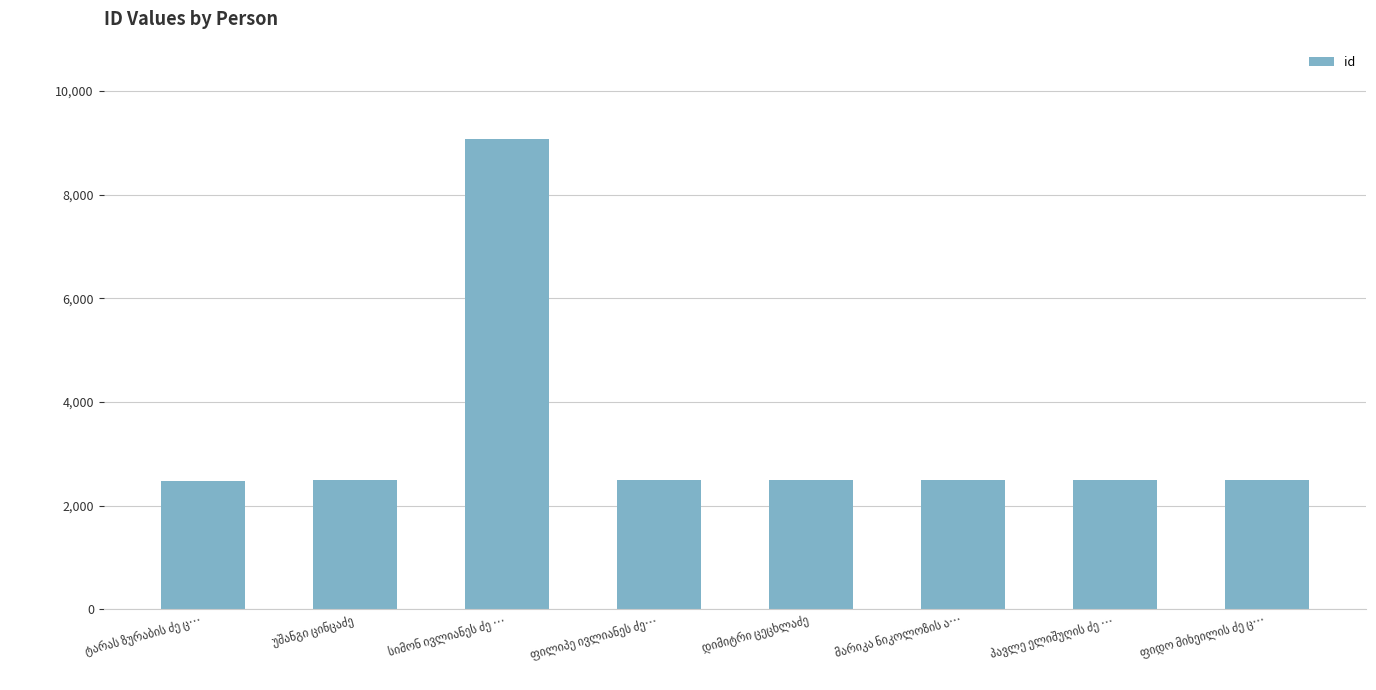

What is the difference between the maximum and minimum values?

6594